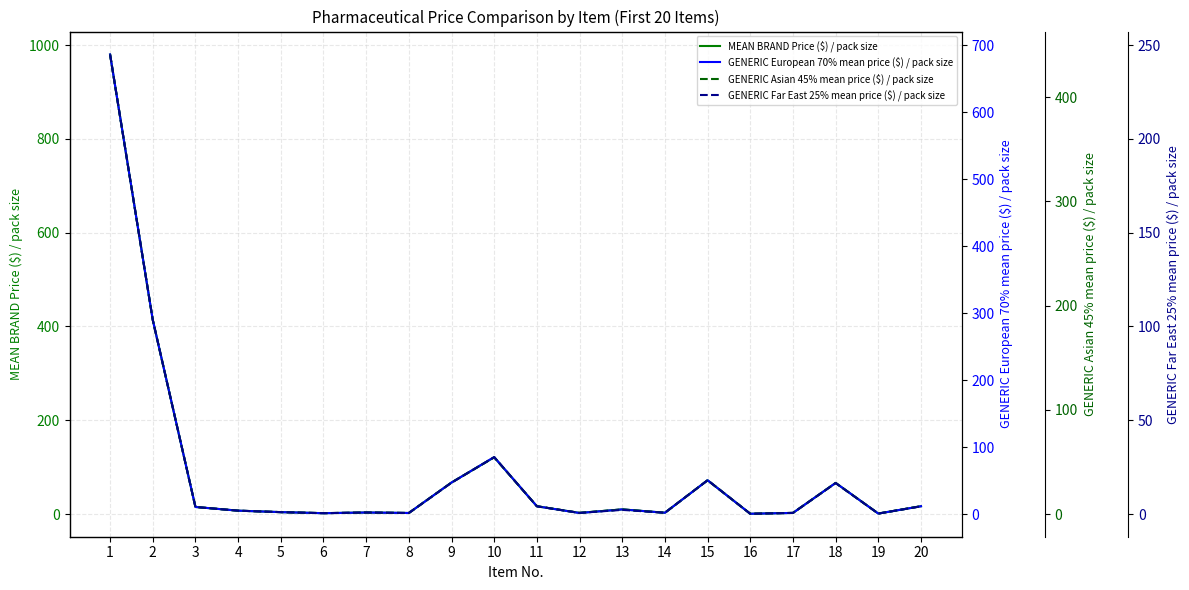

Which category has the highest value in the GENERIC Far East 25% mean price ($) / pack size series?

1